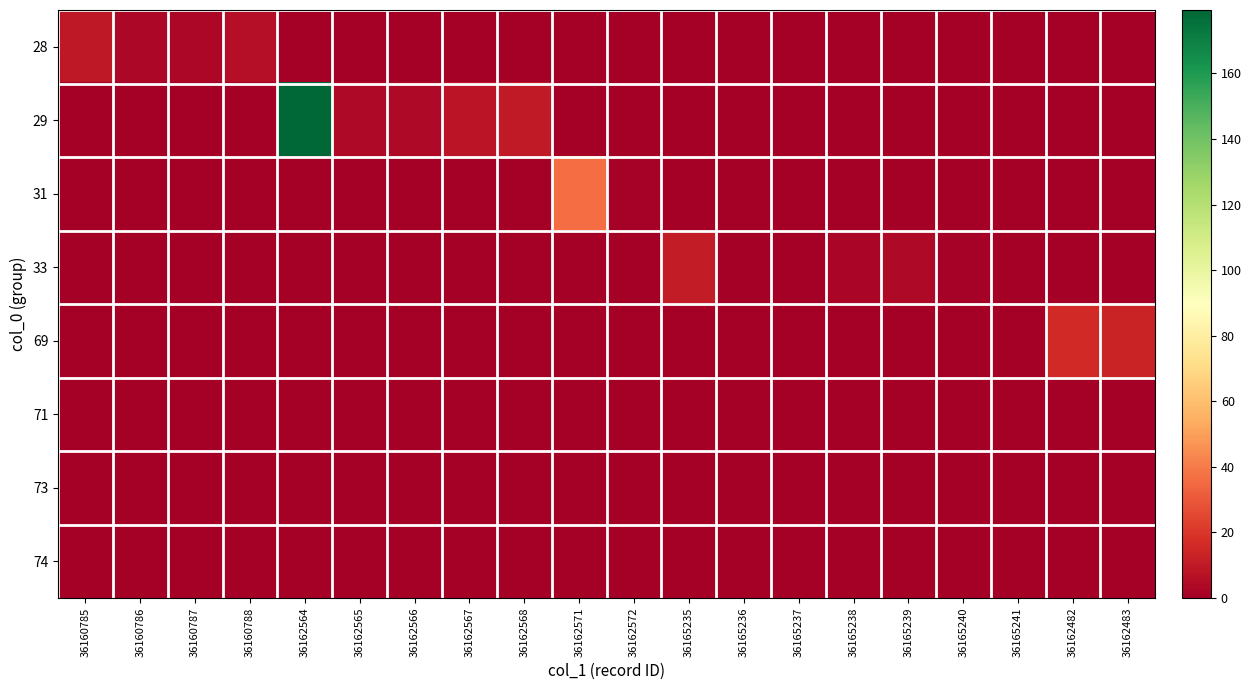

At 36165239, list the series in order from largest to smallest.

33, 28, 29, 31, 69, 71, 73, 74